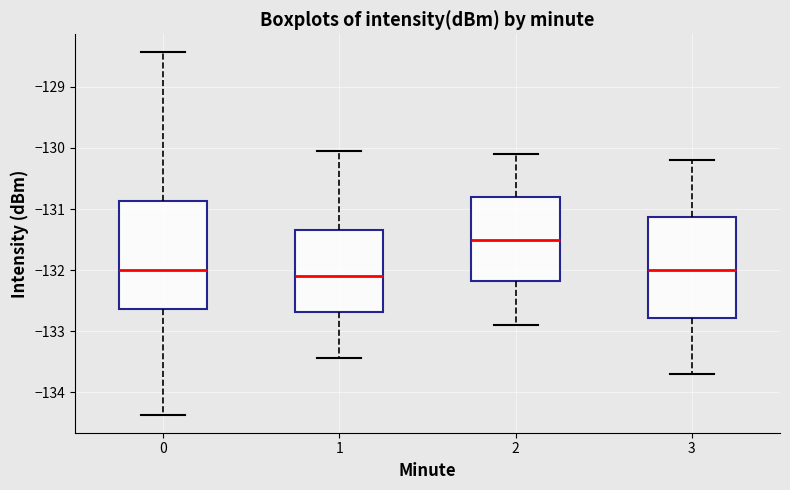

Reading left to right, transcribe this box plot: for each box, give where its median line is, the range the box spans, and where its two whiskers end, as read against the y-axis. The values are not printed on the chart, so give them approximately, as read against the axis.

0: median -132.0, box -132.6 to -130.9, whiskers -134.4 to -128.4
1: median -132.1, box -132.7 to -131.3, whiskers -133.4 to -130.0
2: median -131.5, box -132.2 to -130.8, whiskers -132.9 to -130.1
3: median -132.0, box -132.8 to -131.1, whiskers -133.7 to -130.2